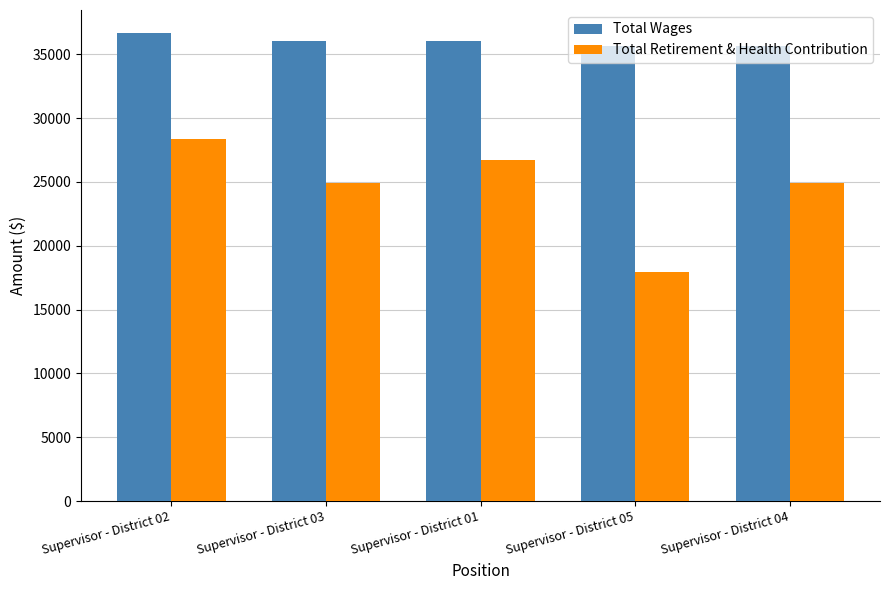

At Supervisor - District 01, list the series in order from largest to smallest.

Total Wages, Total Retirement & Health Contribution